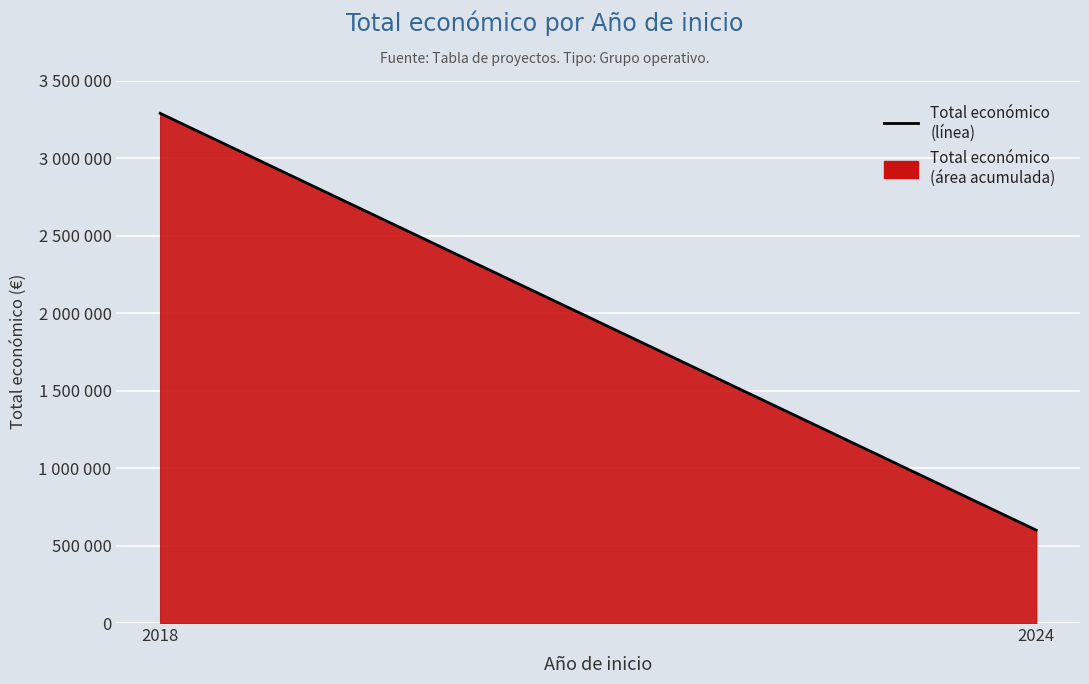

True or false: the data shows 599211 at 2024.

True